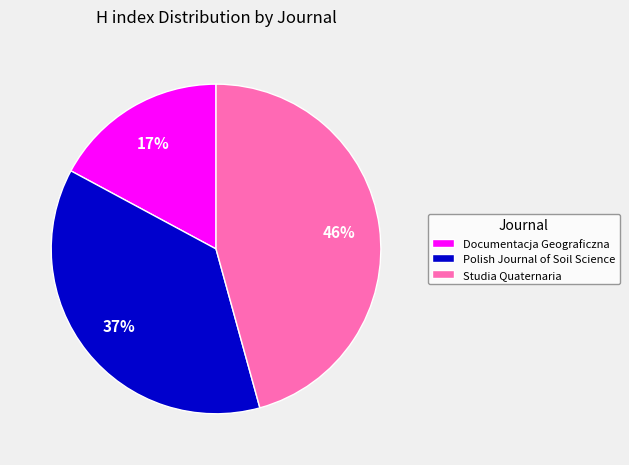

Is there any slice that represents more than half of the pie?

No